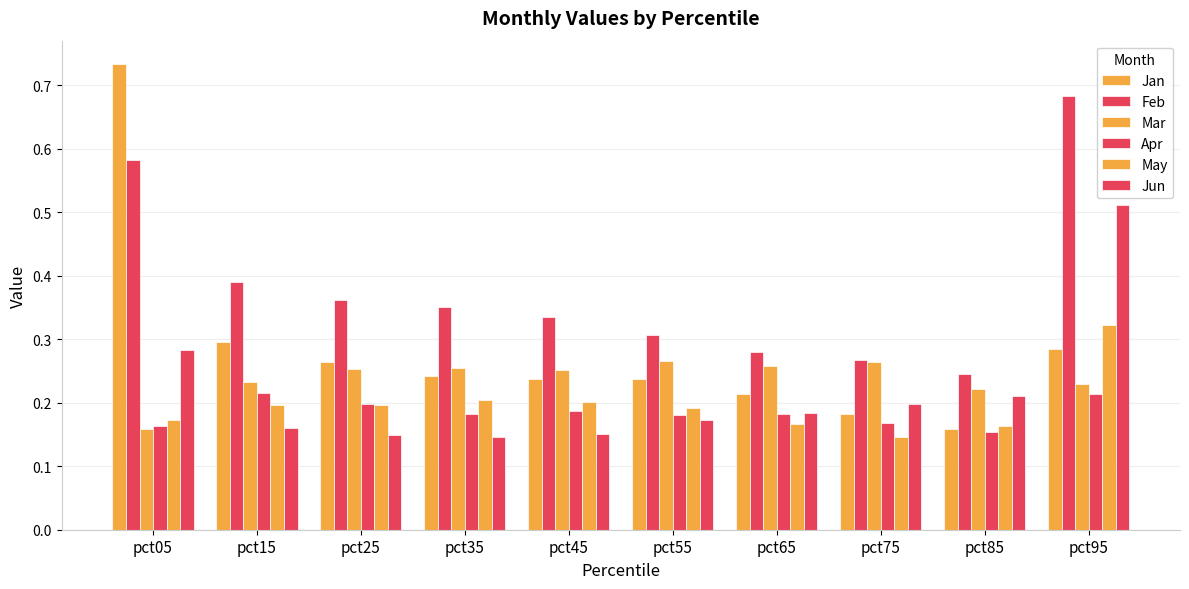

Between pct05 and pct55, which series saw the biggest shift?

Jan